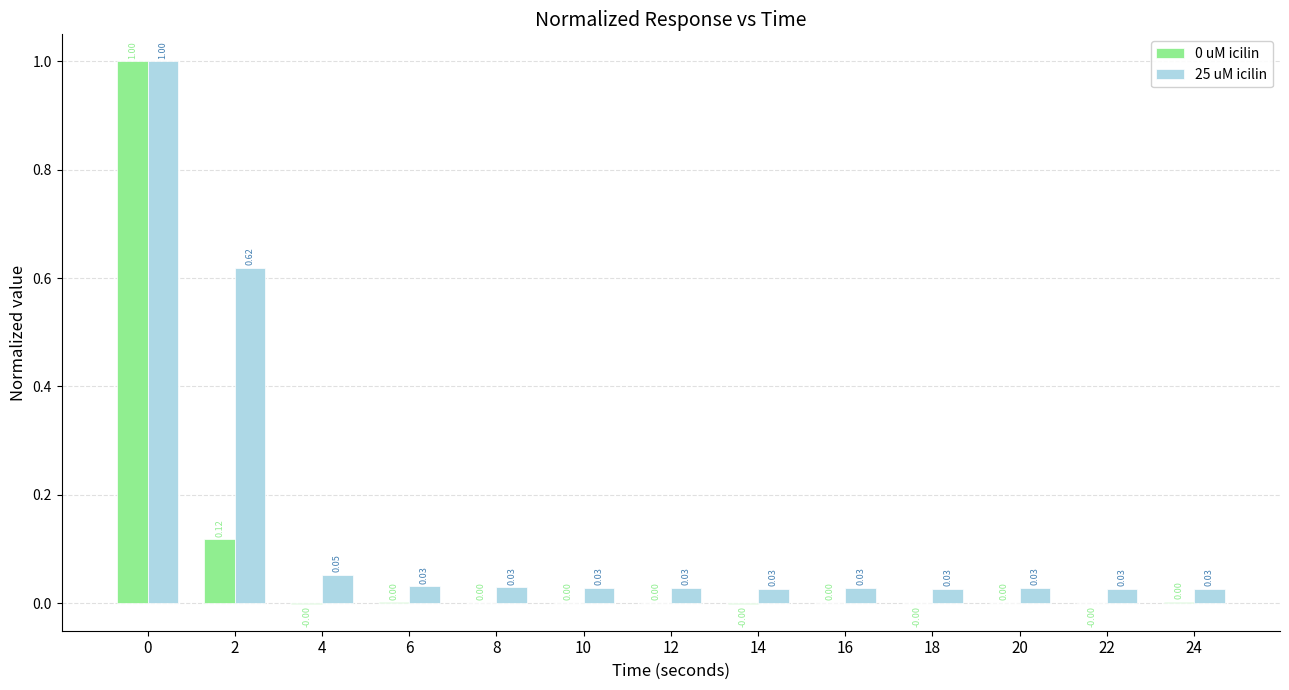

Is the value of 0 uM icilin at 6 greater than the value of 25 uM icilin at 20?

No